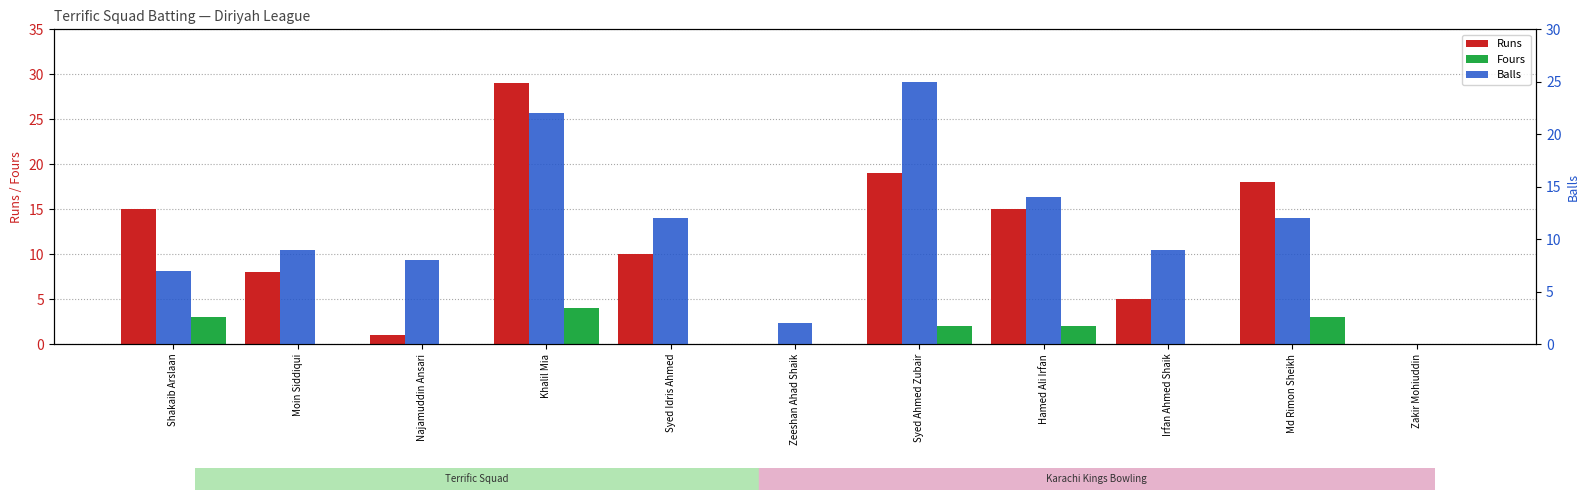

What position from the right is Zakir Mohiuddin?

1